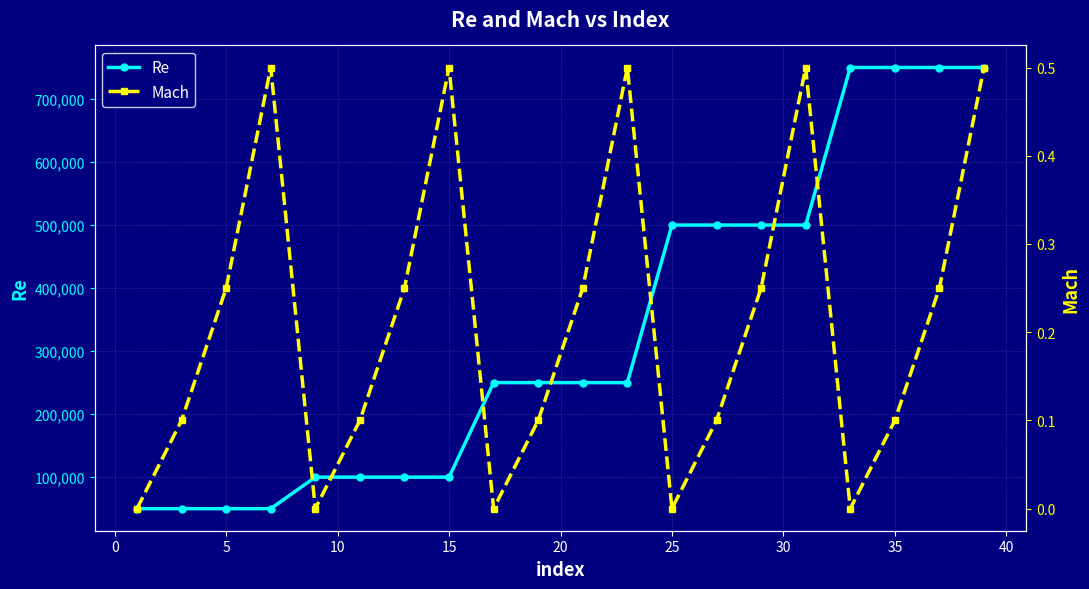

What is the minimum value for Re?

50000